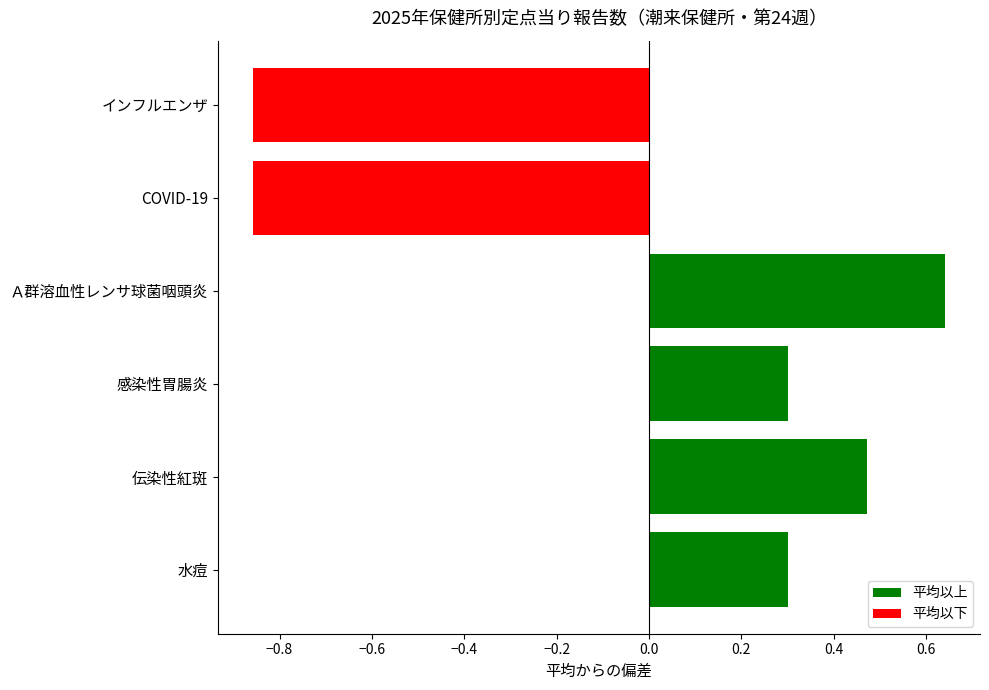

The value at 感染性胃腸炎 is 0.3. True or false?

True